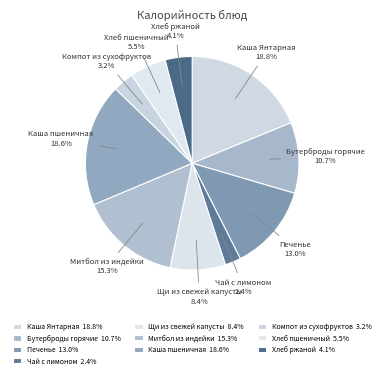

True or false: Щи из свежей капусты accounts for 18% of the total.

False